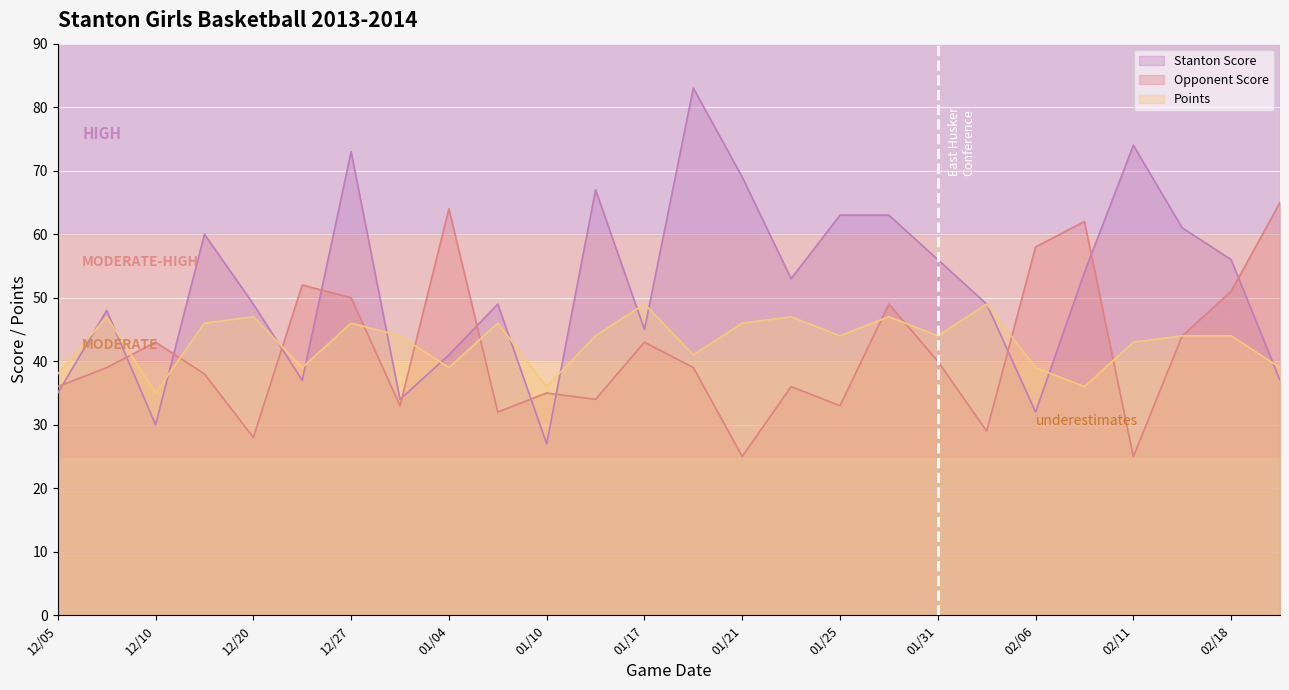

How many times do Opponent Score and Points cross each other?

10